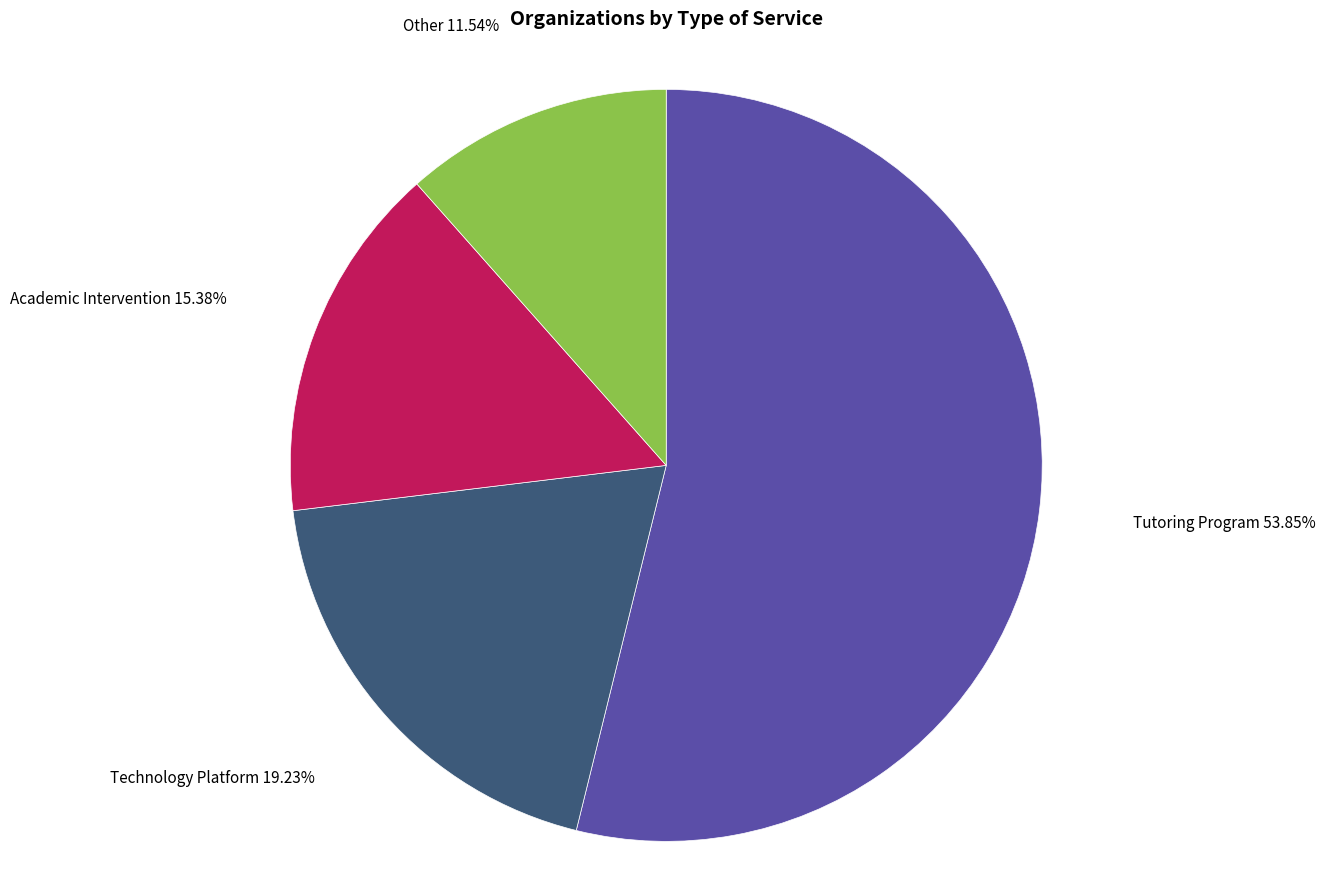

To the nearest percent, what percentage of the pie is Other?

12%